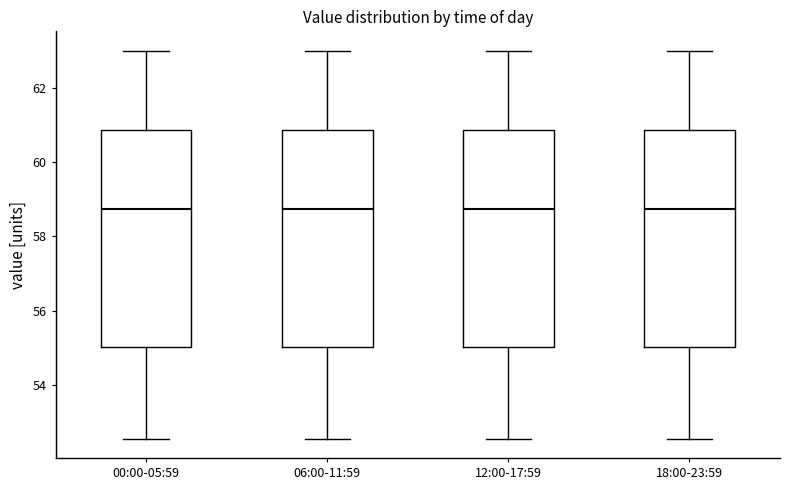

Where does the lower whisker of the box for 18:00-23:59 end on the y-axis? The values are not printed on the chart, so give them approximately, as read against the axis.

52.6